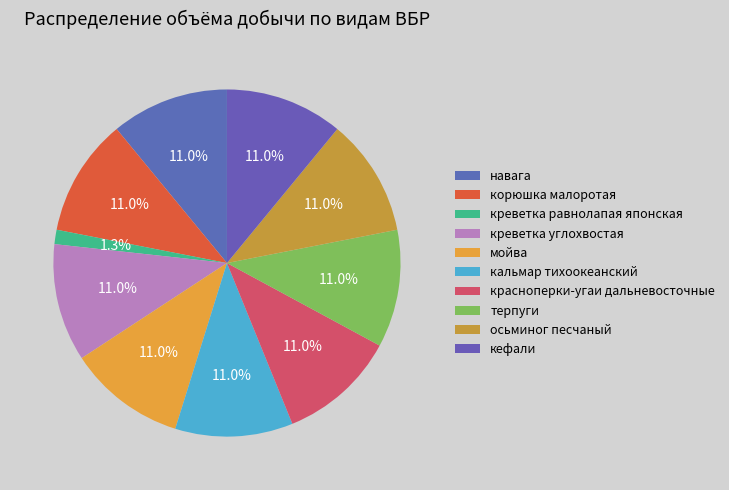

The кальмар тихоокеанский slice represents 11% of the pie. True or false?

True